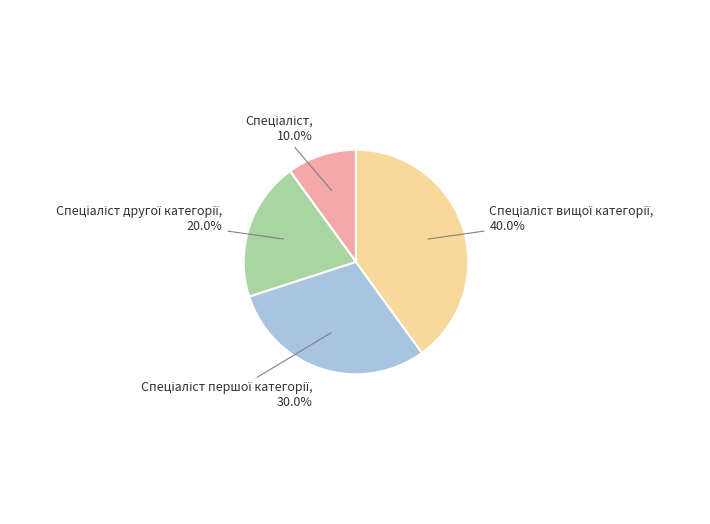

Is there a majority slice in this chart?

No